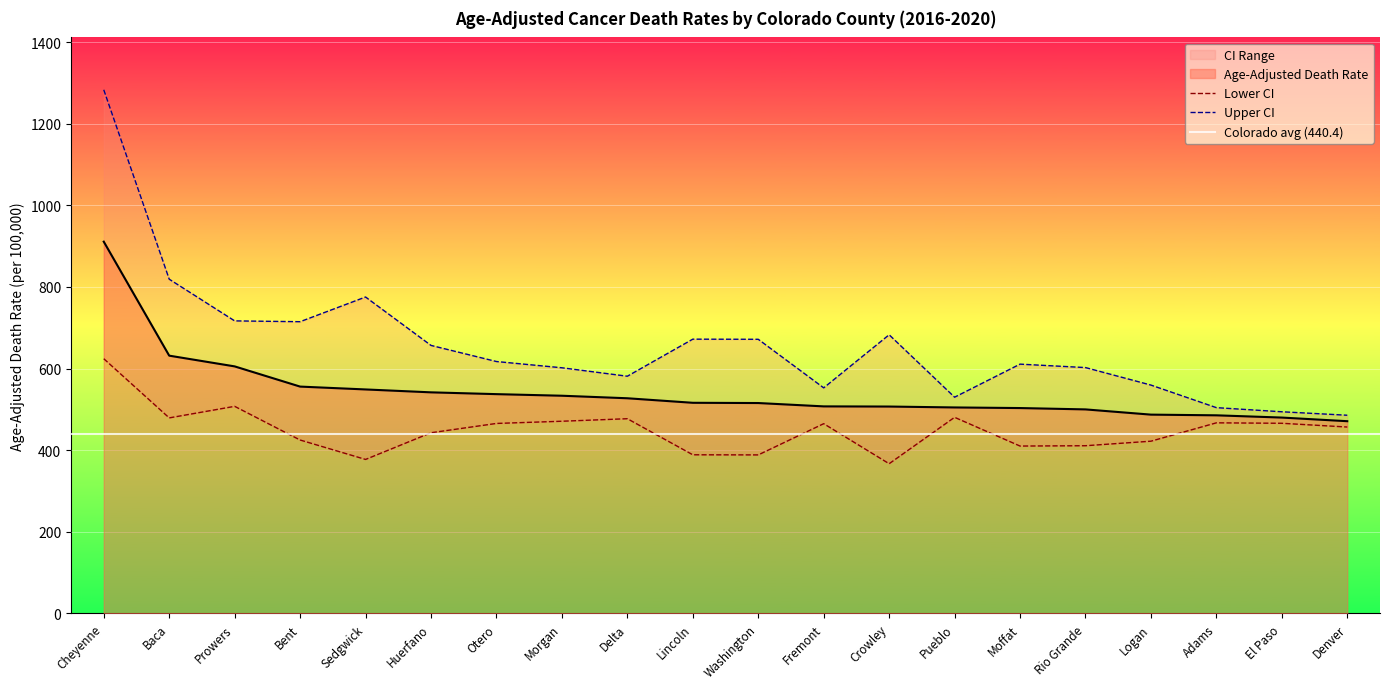

True or false: Lower CI and Age-Adjusted Death Rate cross at least once.

False